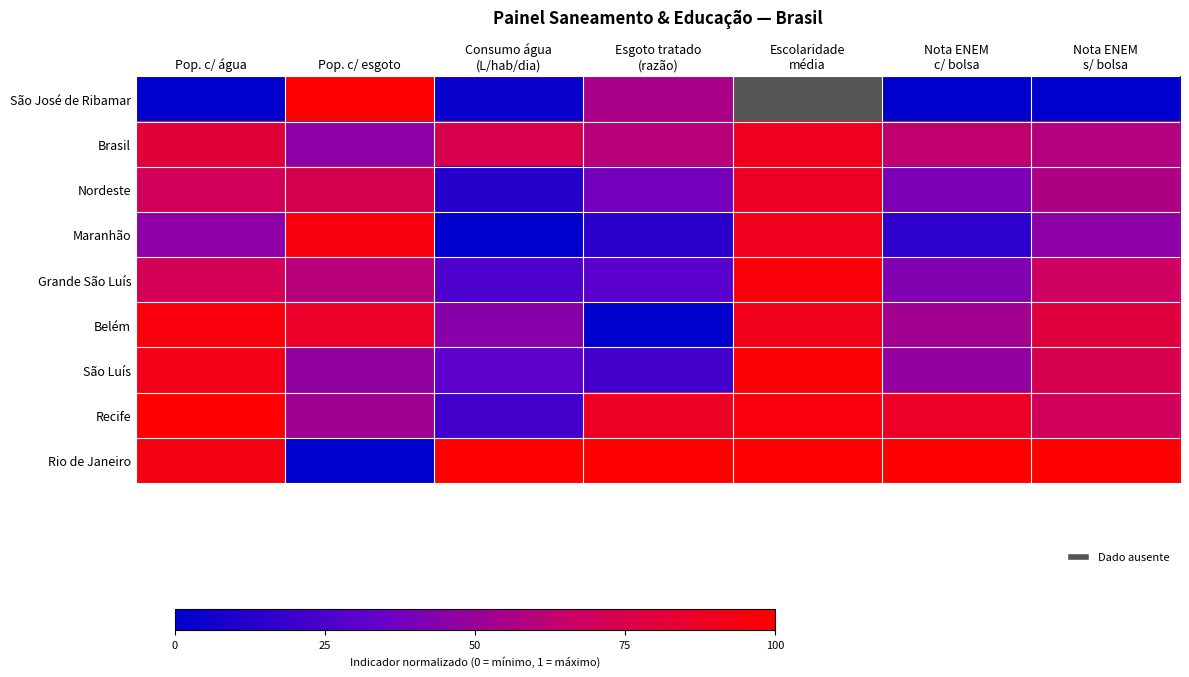

What is the greatest value displayed?

1.0